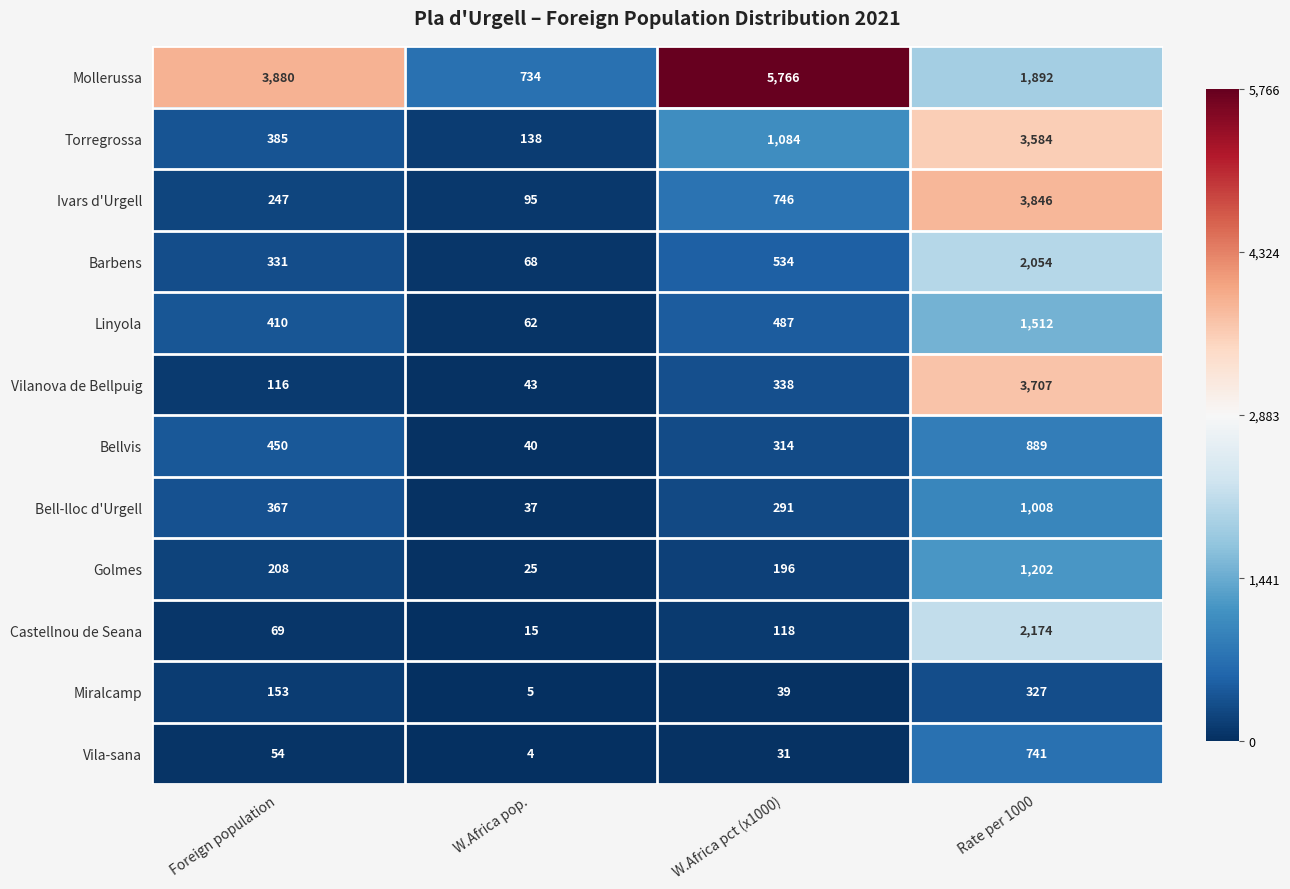

Which series has the largest range (max minus min)?

Mollerussa